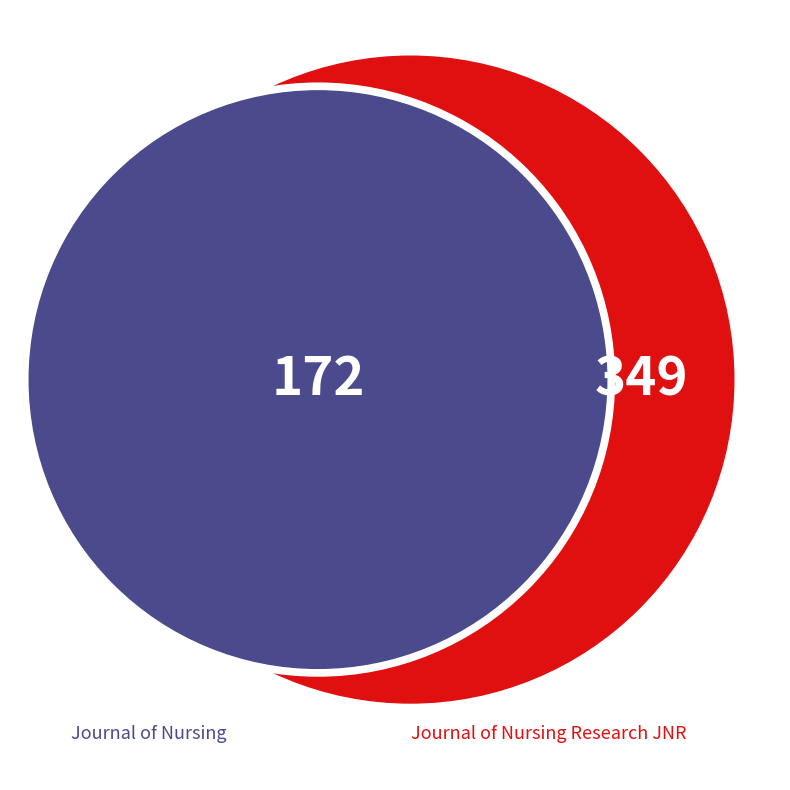

Is there any slice that represents more than half of the pie?

No